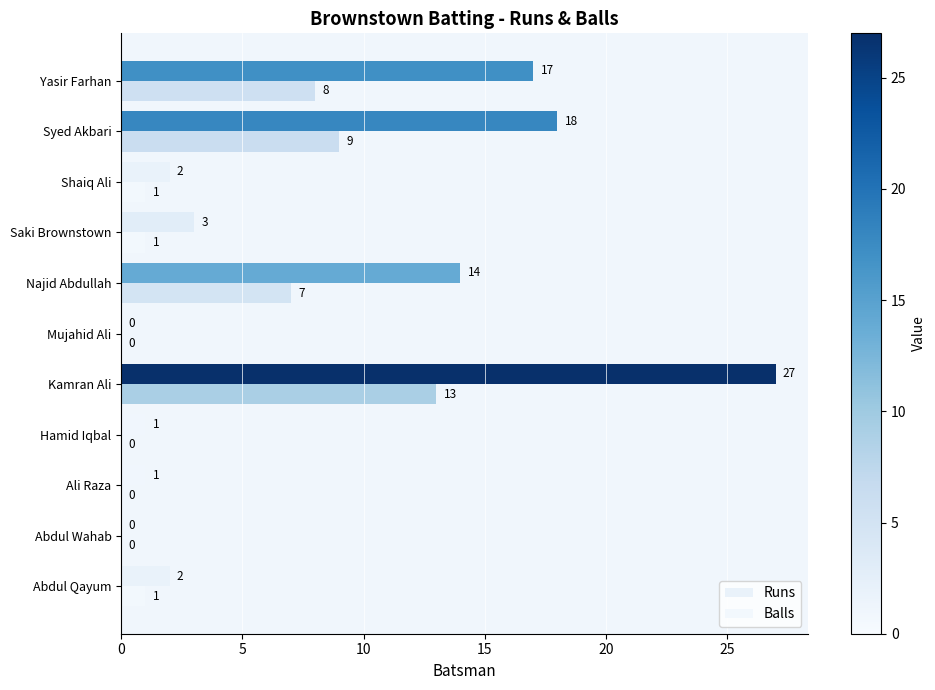

How many positive values does the Runs series have?

9